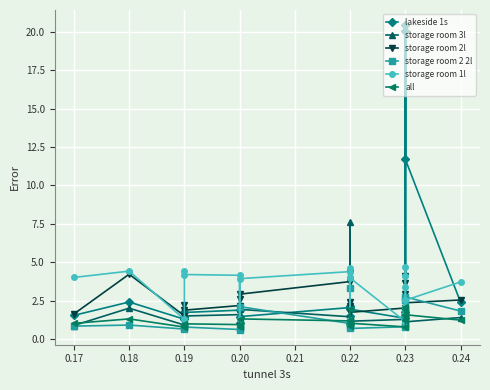

Between 0.23 and 0.22, which is larger?

0.23